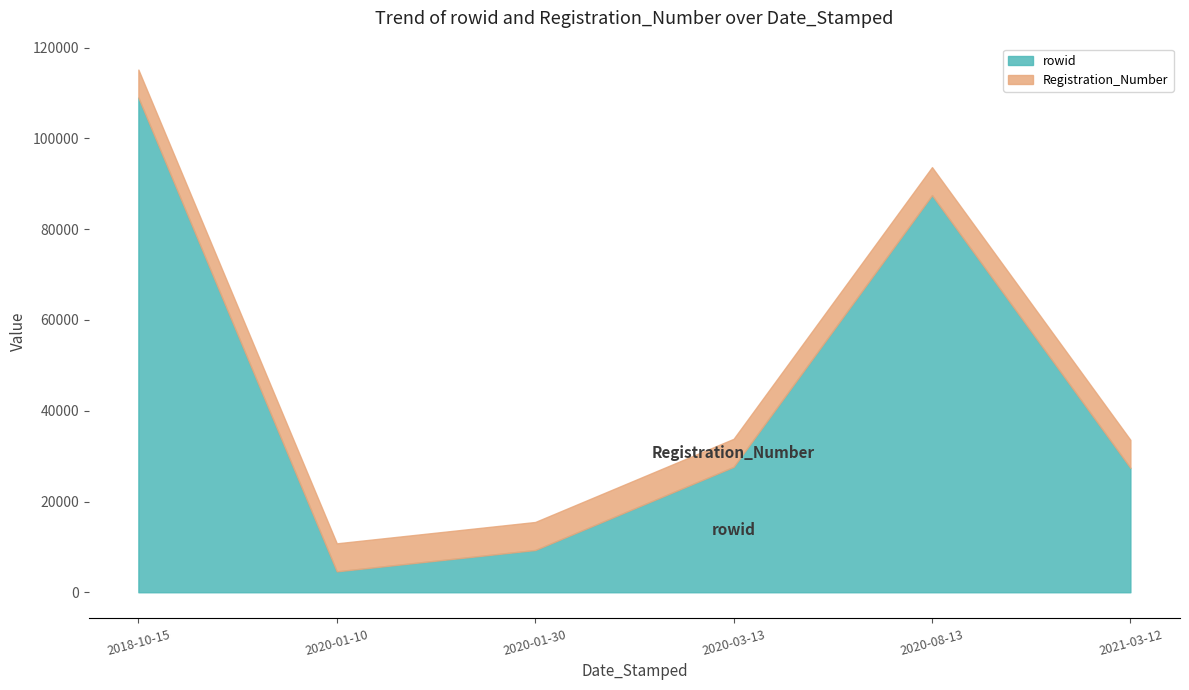

Reading right to left, what are all the values shown in this chart?

rowid: 2021-03-12=27410	2020-08-13=87499	2020-03-13=27640	2020-01-30=9316	2020-01-10=4613	2018-10-15=108999
Registration_Number: 2021-03-12=6170	2020-08-13=6170	2020-03-13=6170	2020-01-30=6170	2020-01-10=6170	2018-10-15=6170